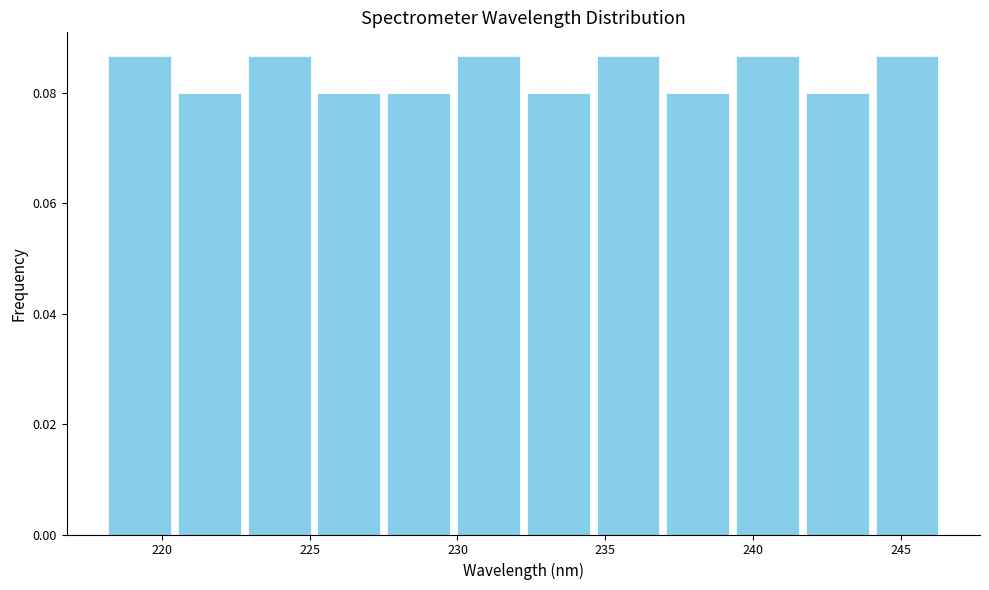

Reading left to right, list every bar in this chart as the range it spans on the x-axis followed by its height. Neither the bar edges nor the heights are printed on the chart, so give them approximately, as read against the axes.

218.0 to 220.5: 0.086
220.5 to 223.0: 0.080
223.0 to 225.0: 0.086
225.0 to 227.5: 0.080
227.5 to 230.0: 0.080
230.0 to 232.0: 0.086
232.0 to 234.5: 0.080
234.5 to 237.0: 0.086
237.0 to 239.5: 0.080
239.5 to 241.5: 0.086
241.5 to 244.0: 0.080
244.0 to 246.5: 0.086